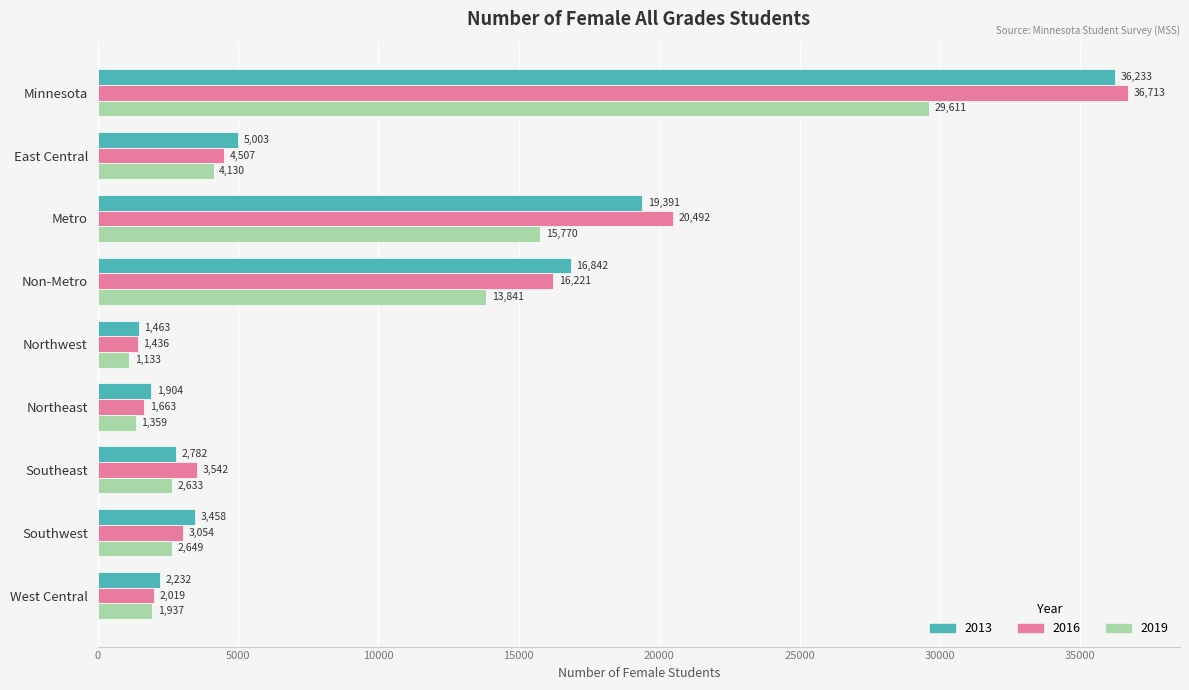

True or false: 2013 has a value of 19391 at Metro.

True